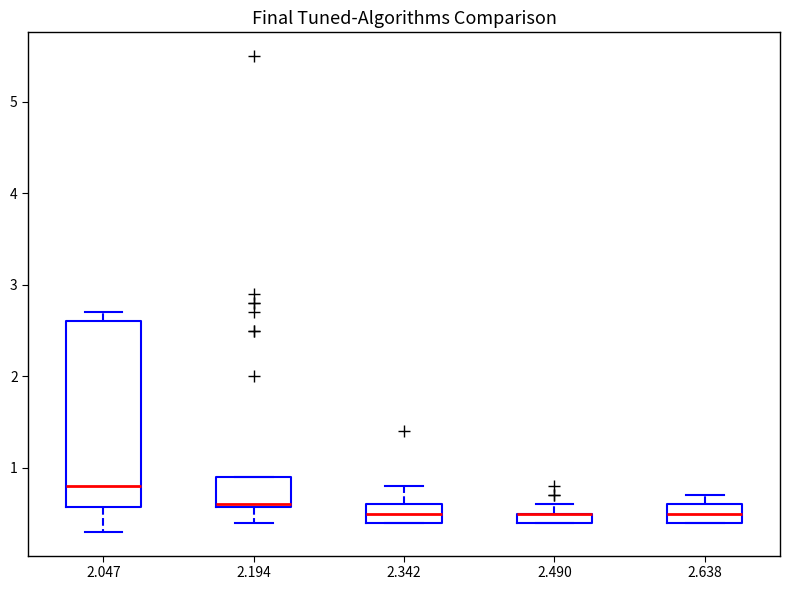

Where is the lower edge of the box at x = 2.194 on the y-axis? The values are not printed on the chart, so give them approximately, as read against the axis.

0.6